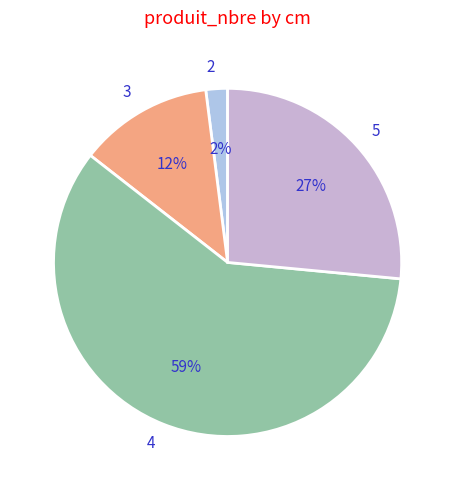

To the nearest percent, what portion does 2 represent?

2%